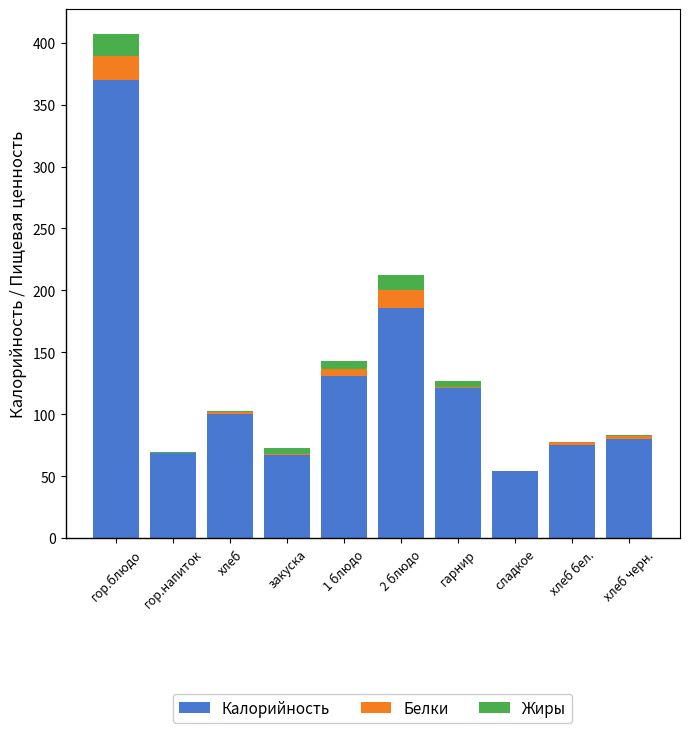

What is the sum of all Калорийность values?

1252.3